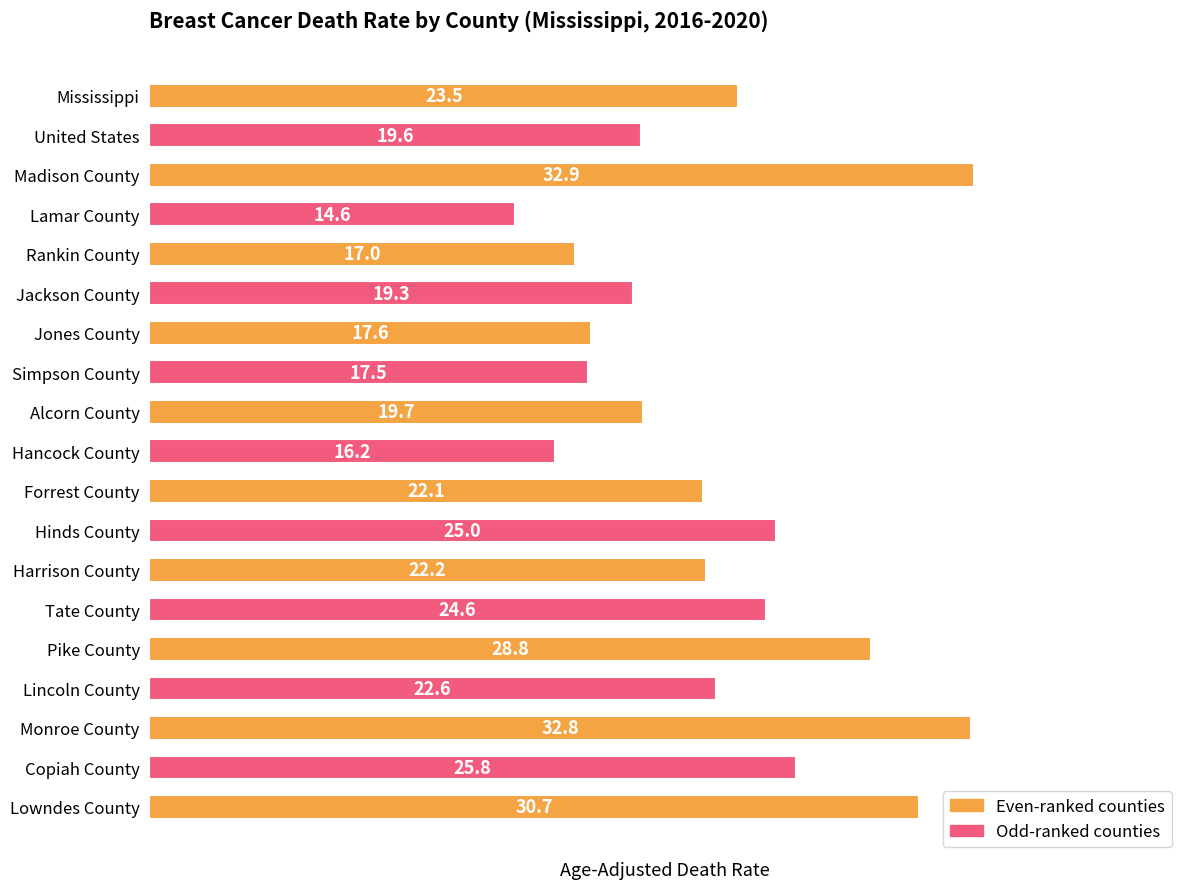

Count the number of values greater than 22.

11